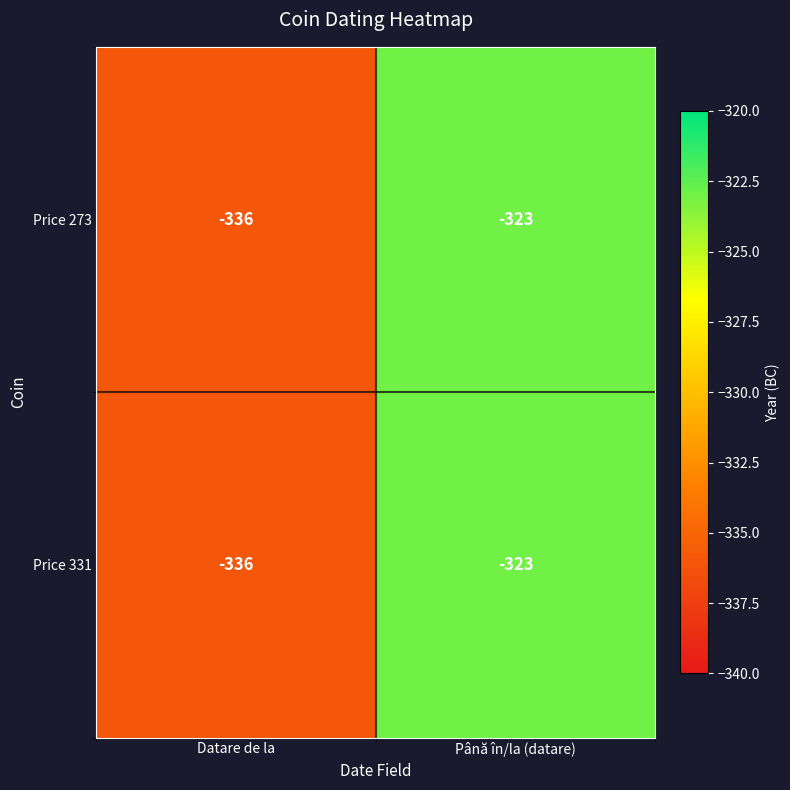

List the labels in order of Price 331 value, largest first.

Până în/la (datare), Datare de la